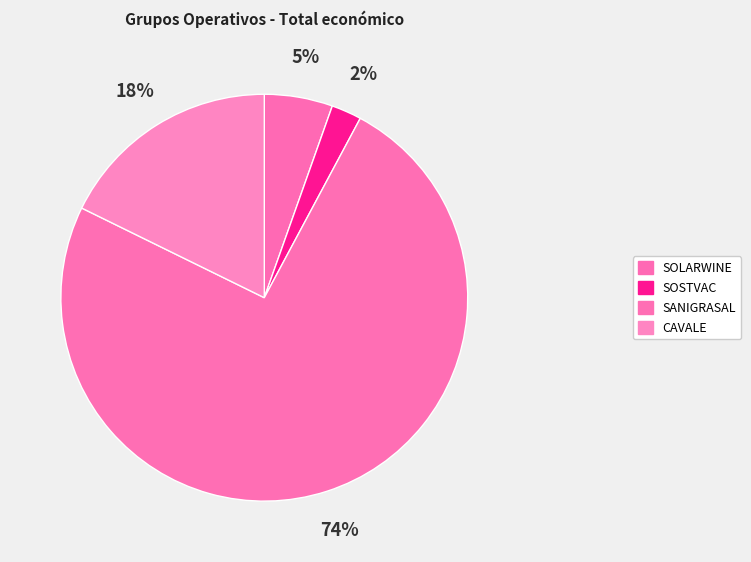

Combined, what portion of the pie is SANIGRASAL and SOLARWINE?

79.9%